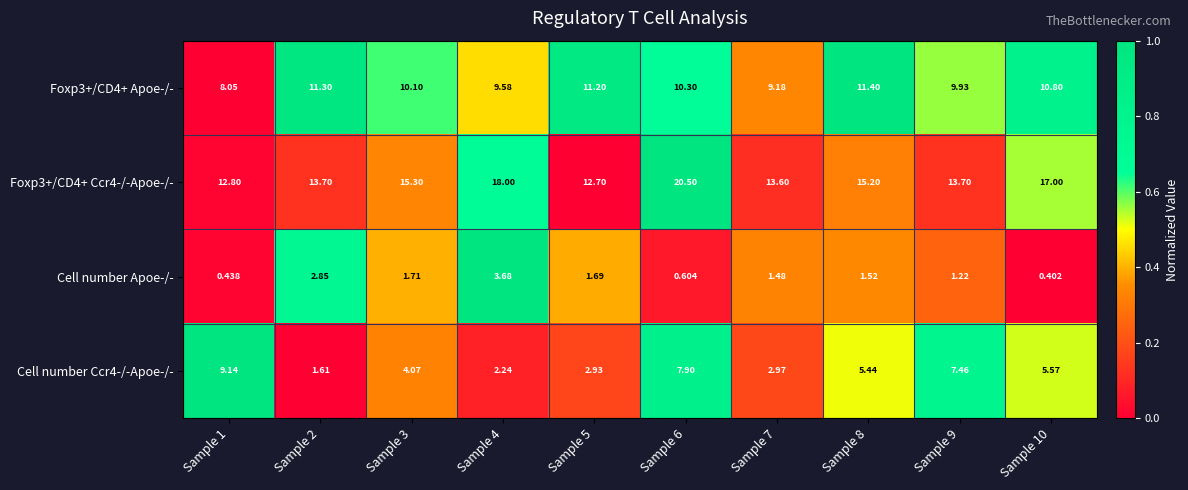

Rank the series at Sample 9 from highest to lowest value.

Foxp3+/CD4+ Ccr4-/-Apoe-/-, Foxp3+/CD4+ Apoe-/-, Cell number Ccr4-/-Apoe-/-, Cell number Apoe-/-